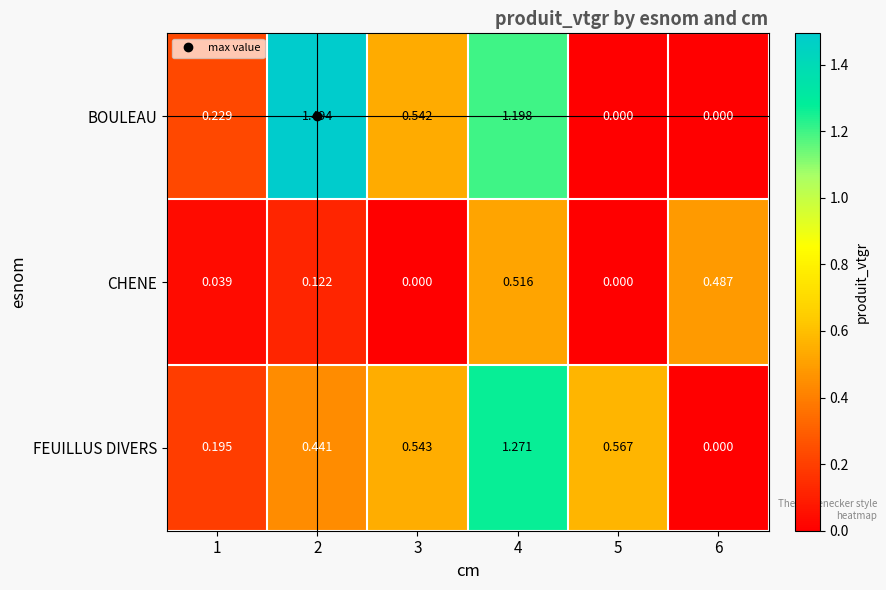

Which series has the largest range (max minus min)?

BOULEAU